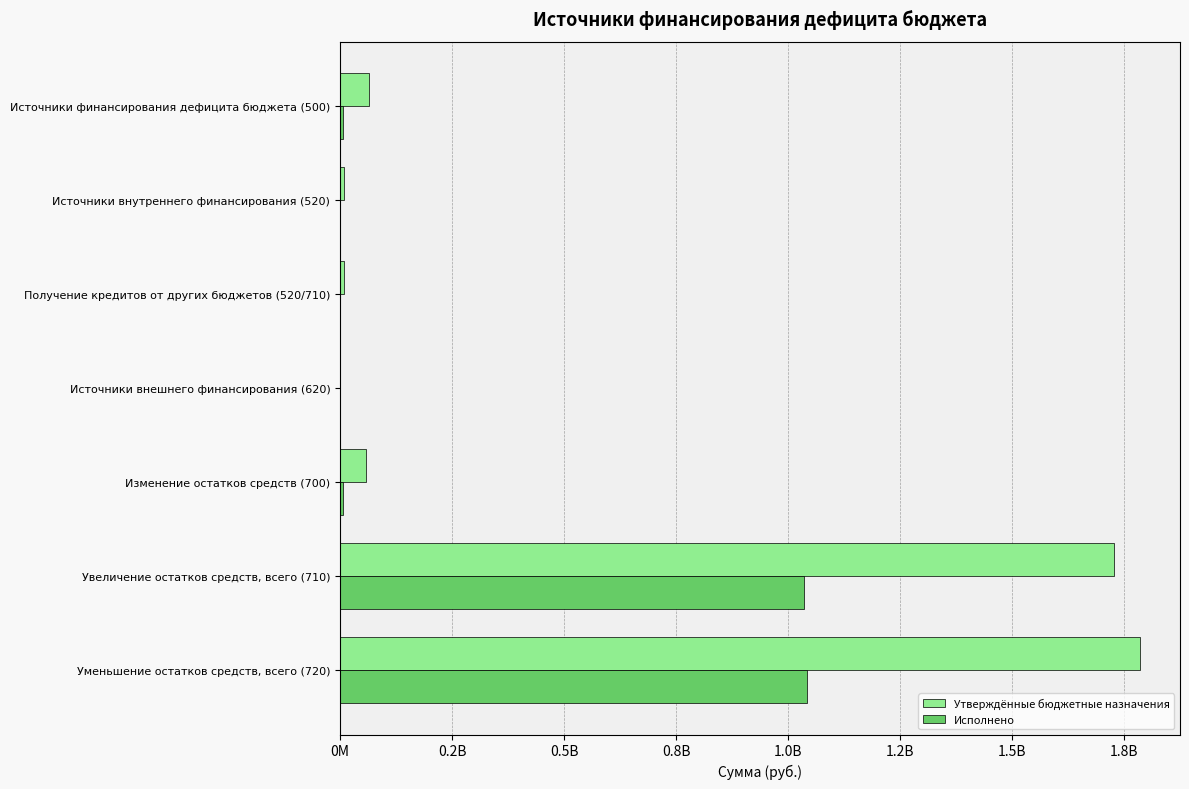

What is the difference between the second highest and minimum values in the Утверждённые бюджетные назначения series?

1727562900.0